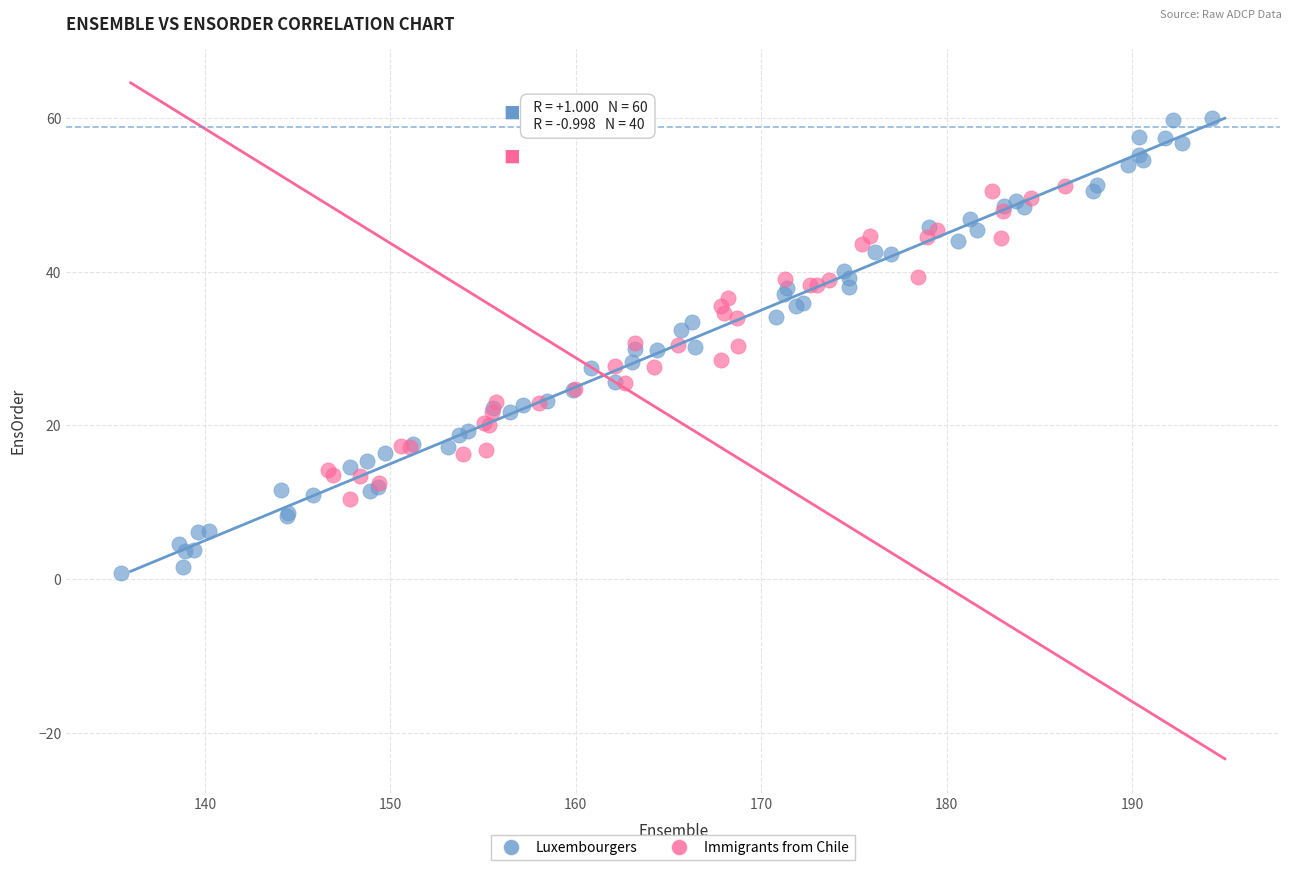

Which series reaches the maximum Y coordinate?

Luxembourgers